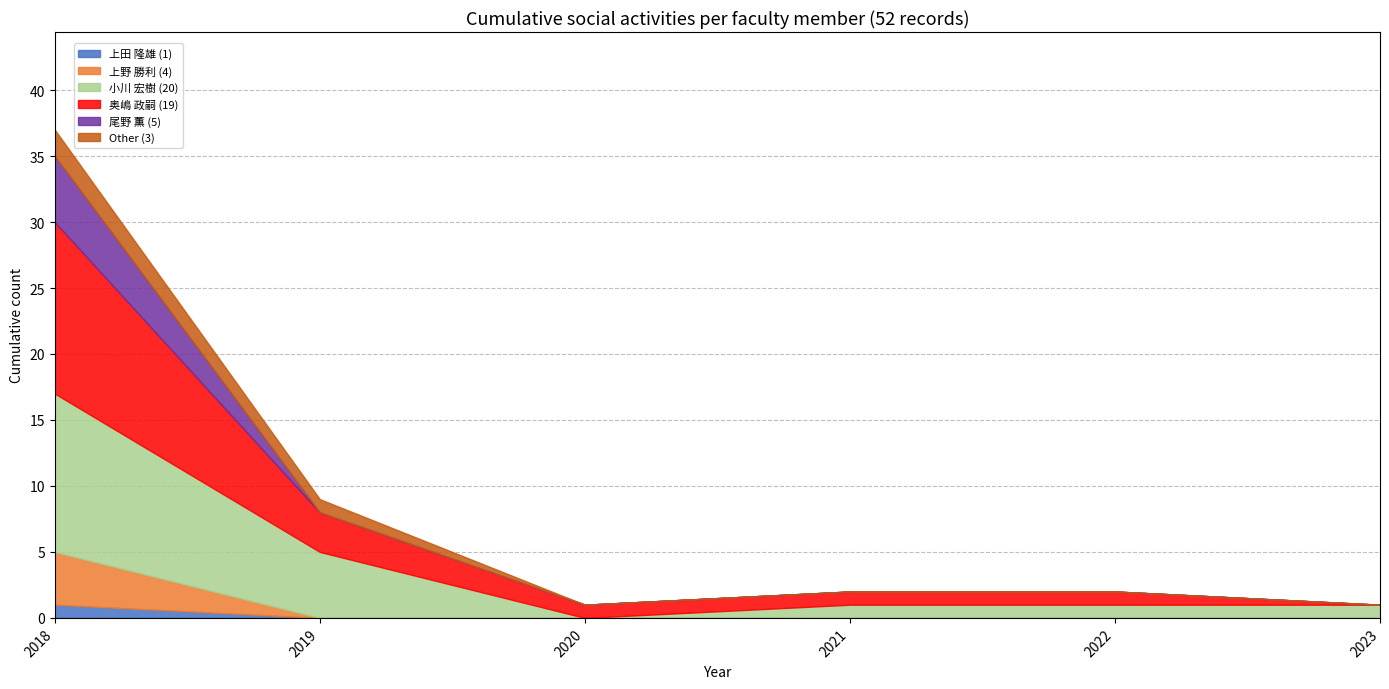

True or false: Other and 上田 隆雄 cross at least once.

False